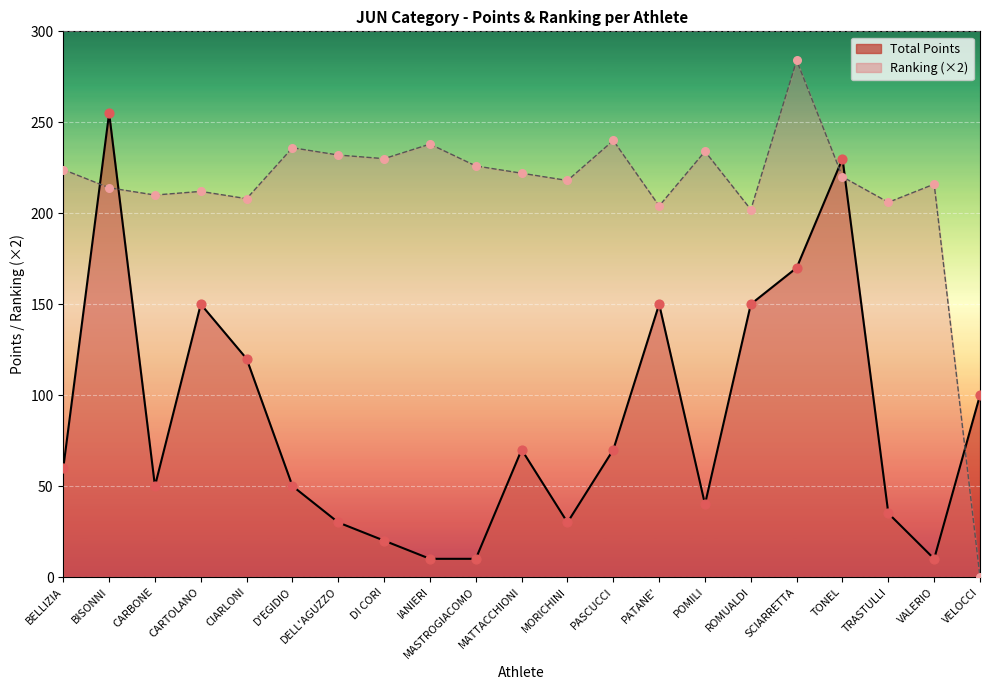

At how many categories does at least one series exceed 200?

20